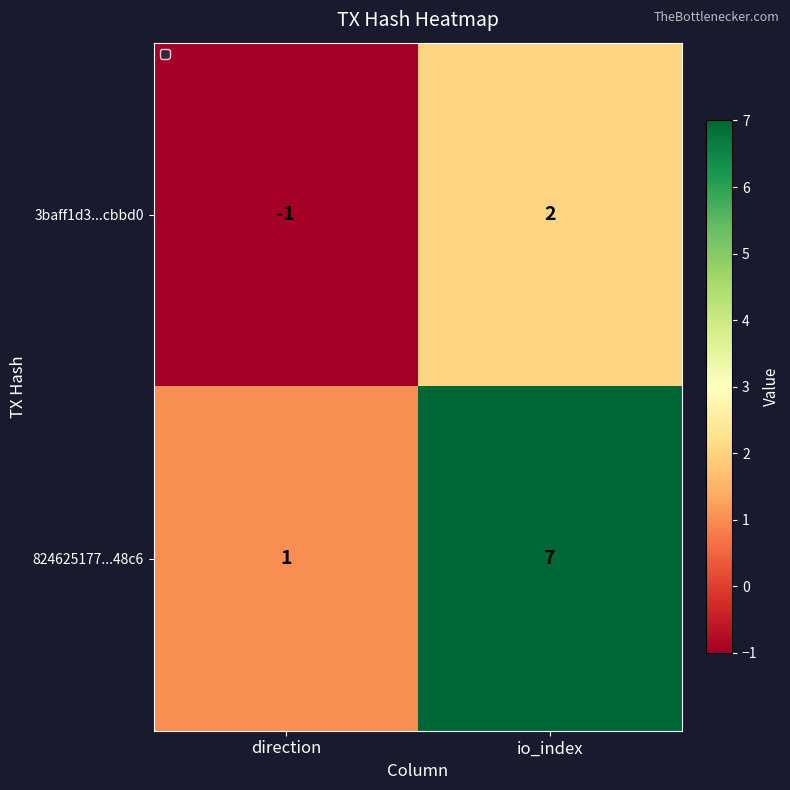

Reading right to left, transcribe all the data shown in this chart.

3baff1d3...cbbd0: 2	-1
824625177...48c6: 7	1